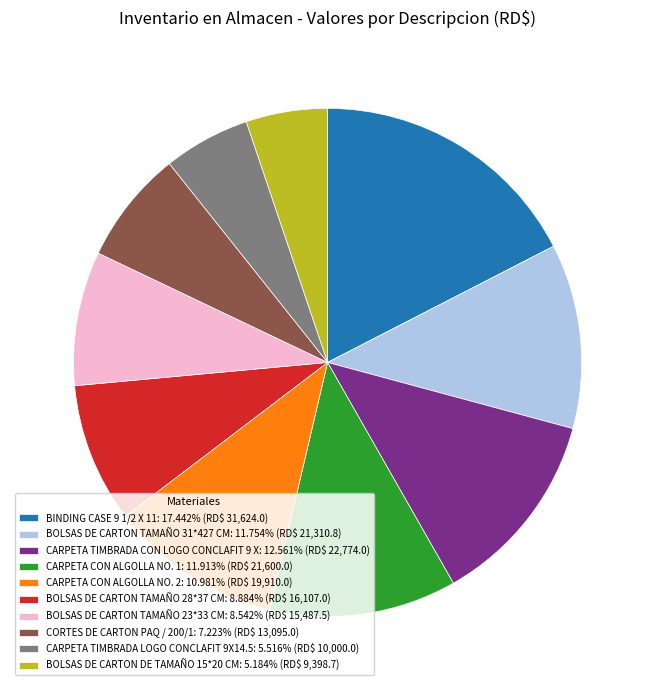

Is there any slice that represents more than half of the pie?

No